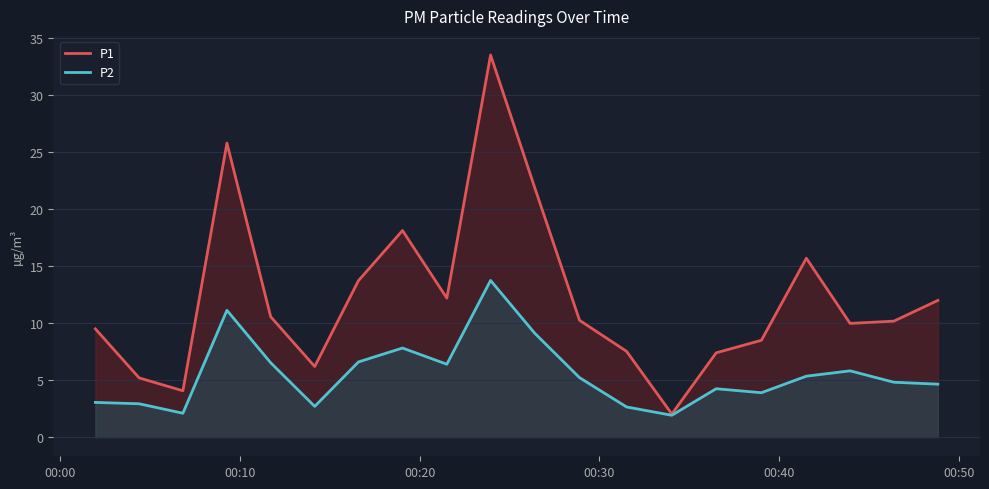

What is the minimum value shown in the chart?

1.9